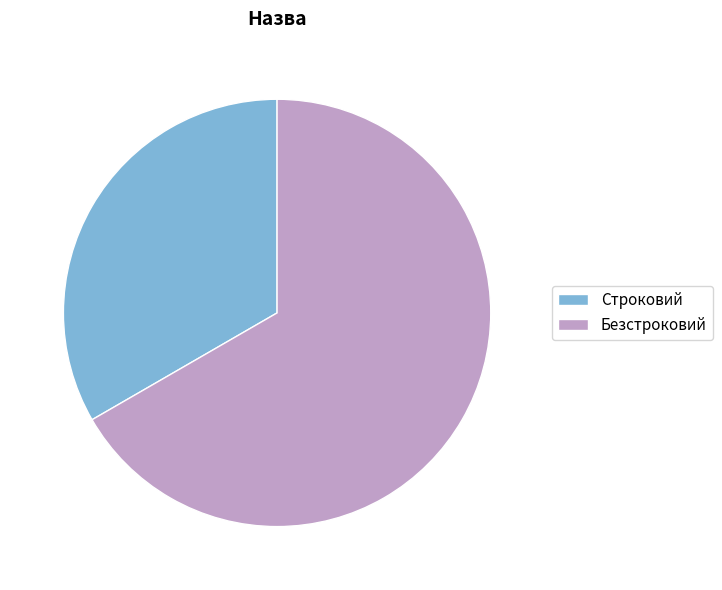

Combined, do Безстроковий and Строковий account for over 50%?

Yes